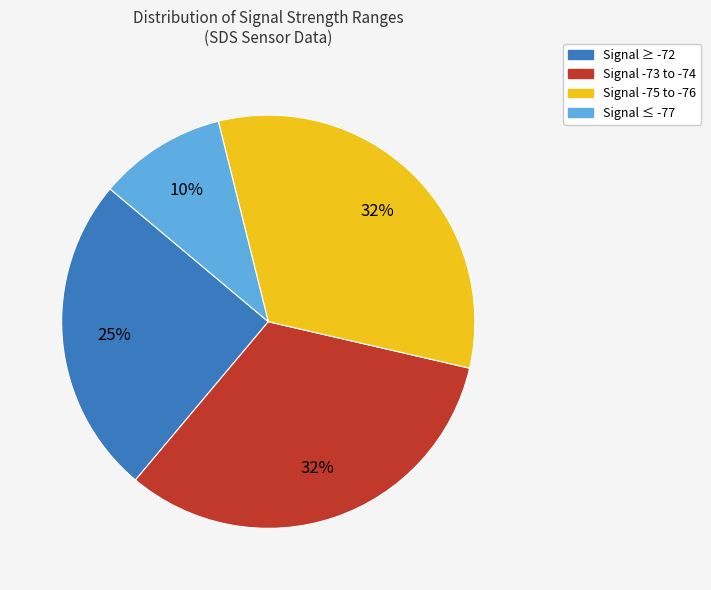

Is the sum of Signal ≤ -77 and Signal -75 to -76 greater than half?

No